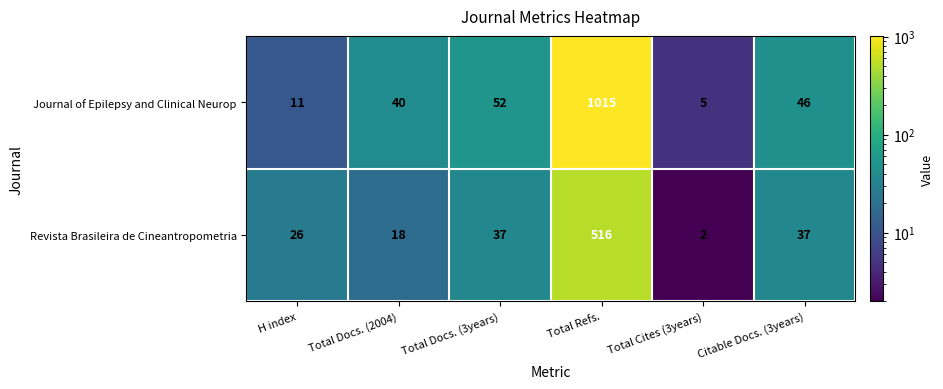

Which series has the largest range (max minus min)?

Journal of Epilepsy and Clinical Neurop